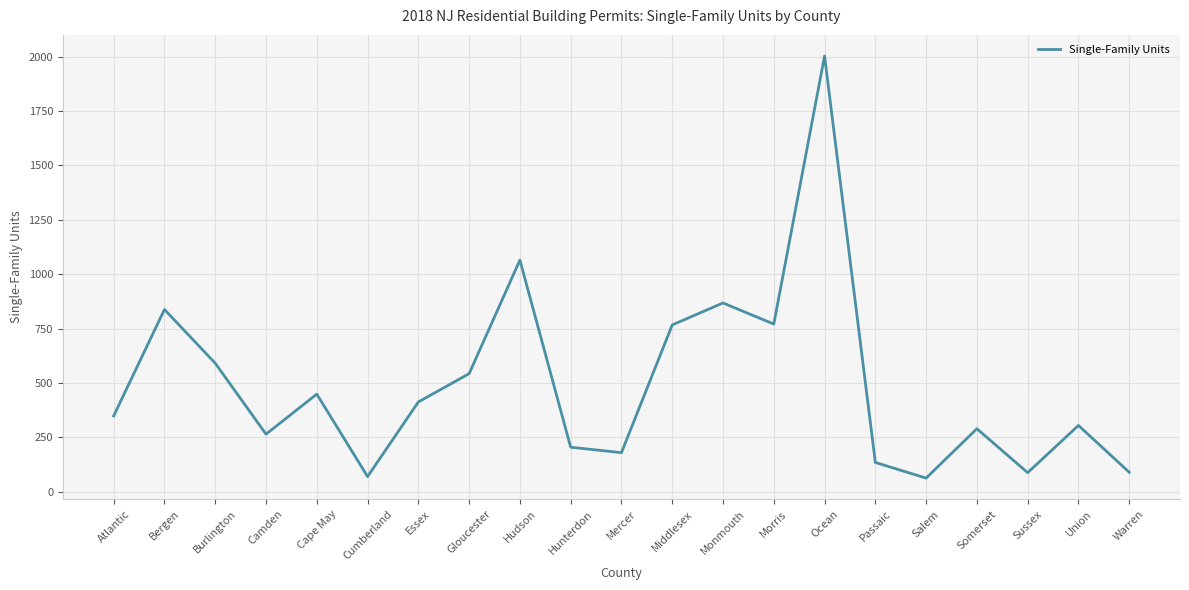

What is the smallest value displayed?

63